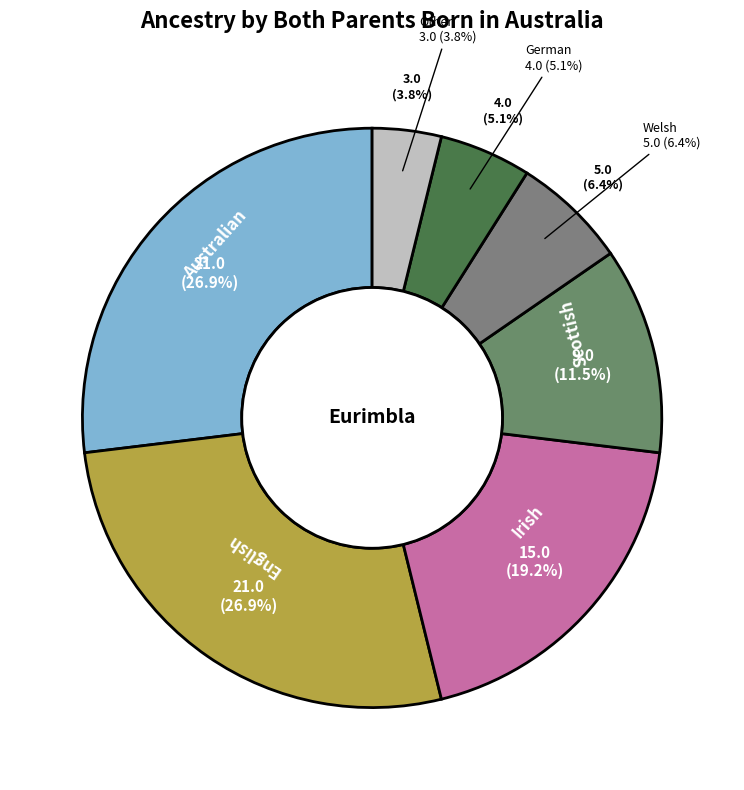

Is there any slice that represents more than half of the pie?

No